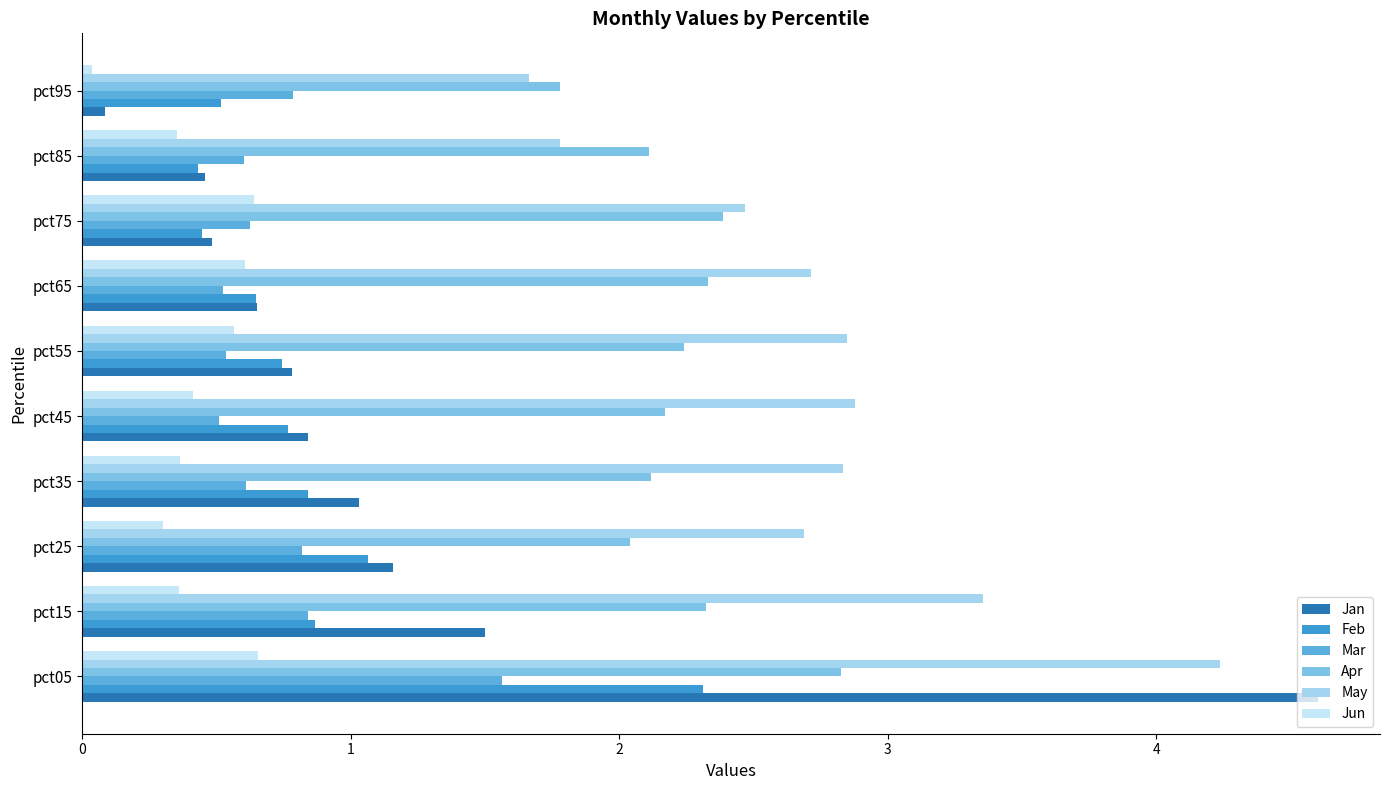

List the labels in order of Feb value, largest first.

pct05, pct25, pct15, pct35, pct45, pct55, pct65, pct95, pct75, pct85